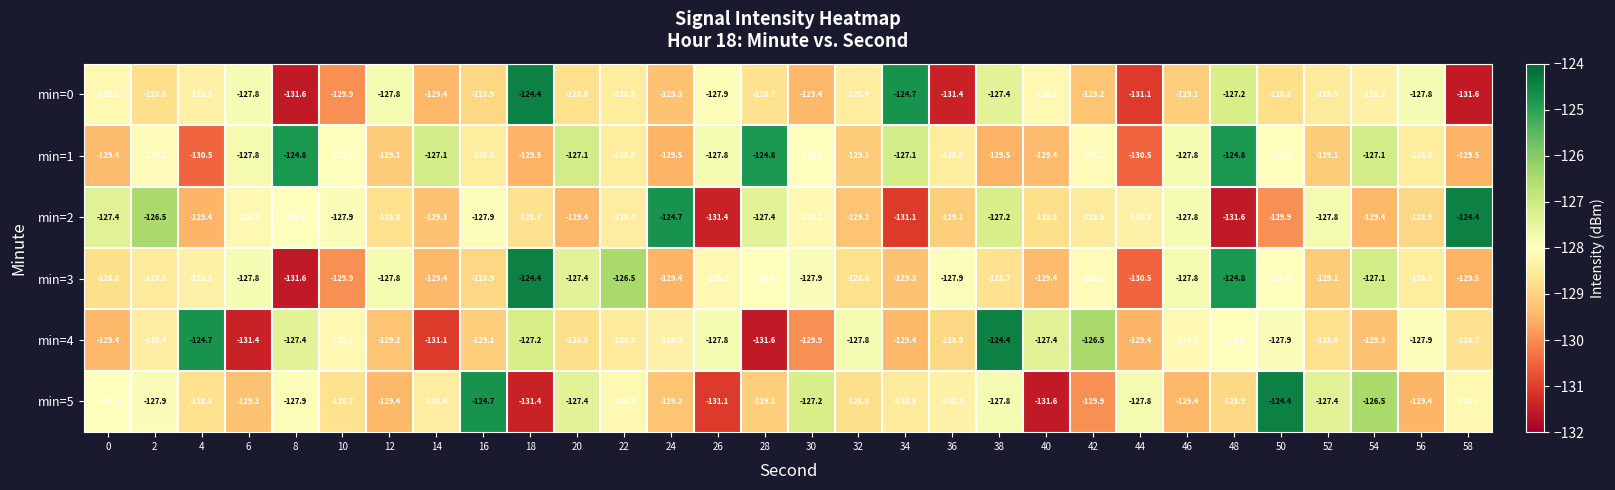

What is the total value across all series at 6?

-772.3